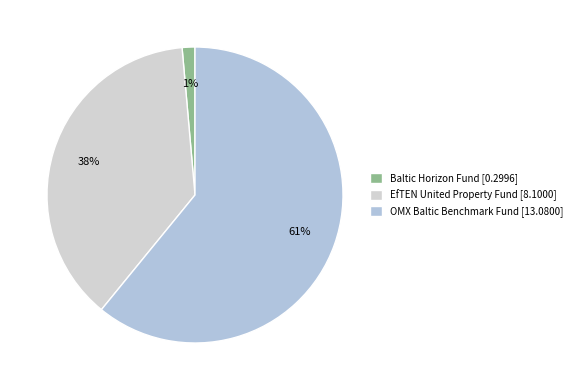

To the nearest percent, what is the difference between the largest and smallest slice percentages?

60%